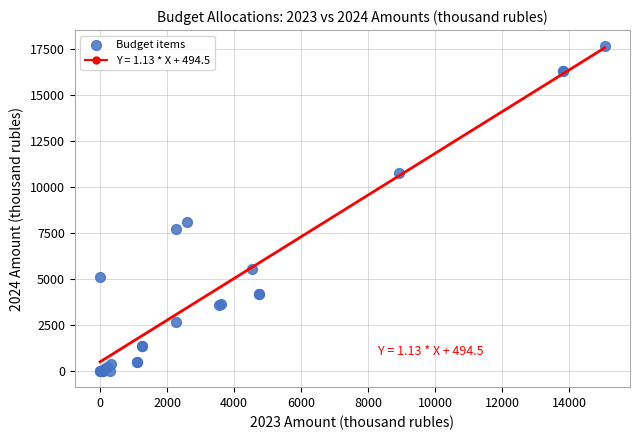

What Y value in the scatter plot is closest to 8832?

8086.7